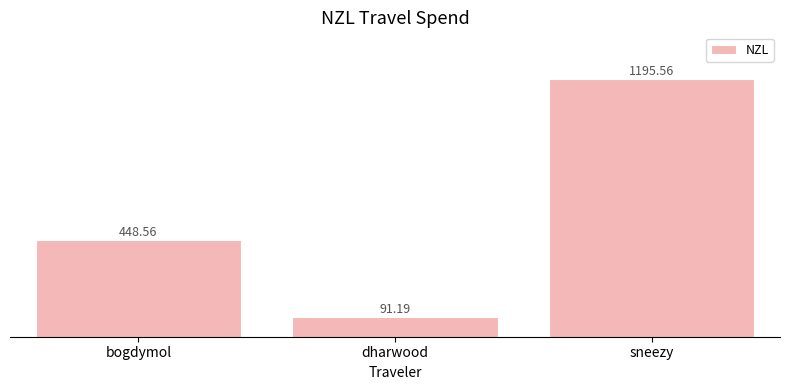

Rank the categories by value from highest to lowest.

sneezy, bogdymol, dharwood